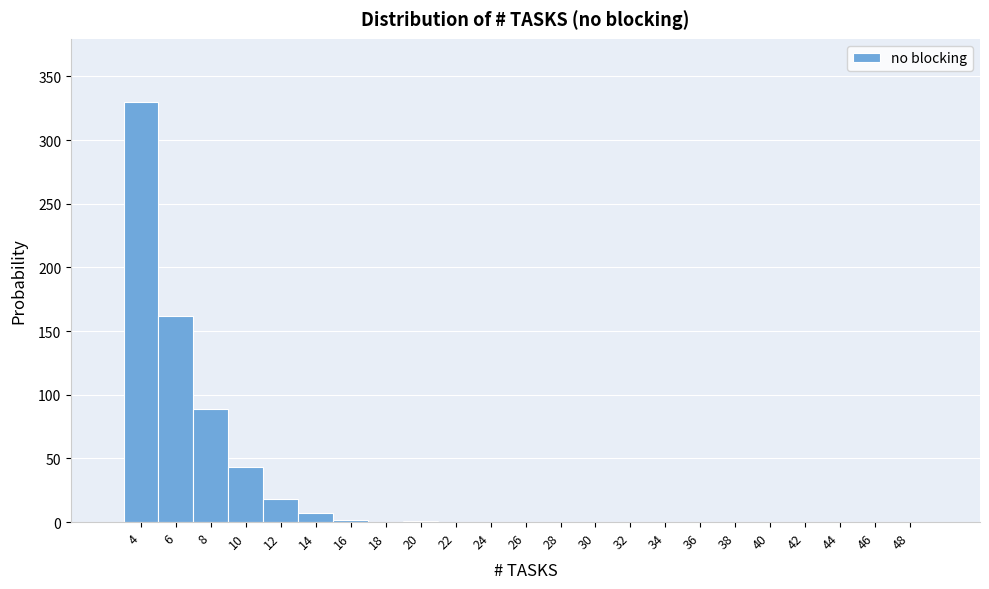

Reading left to right, list every bar in this chart as the range it spans on the x-axis followed by its height. The values are not printed on the chart, so give them approximately, as read against the axis.

3 to 5: 330
5 to 7: 160
7 to 9: 90
9 to 11: 45
11 to 13: 20
13 to 15: 5
15 to 17: under 5
17 to 19: 0
19 to 21: under 5
21 to 23: 0
23 to 25: 0
25 to 27: 0
27 to 29: 0
29 to 31: 0
31 to 33: 0
33 to 35: 0
35 to 37: 0
37 to 39: 0
39 to 41: 0
41 to 43: 0
43 to 45: 0
45 to 47: 0
47 to 49: 0